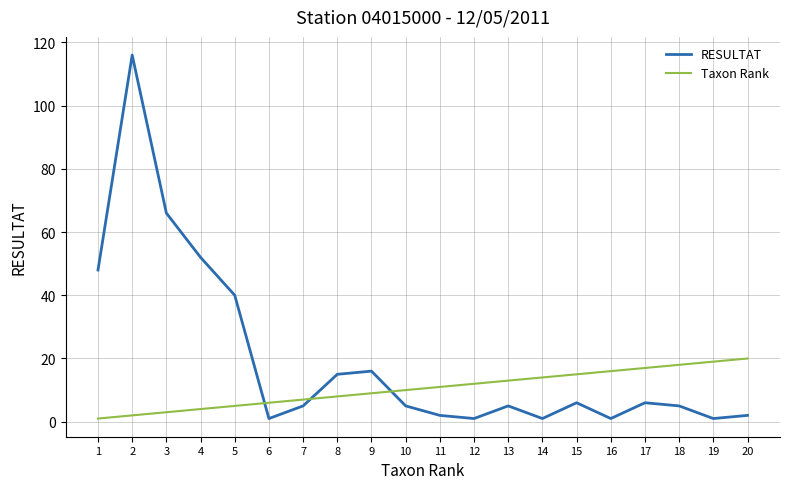

Between which two adjacent categories do RESULTAT and Taxon Rank first intersect?

5 and 6